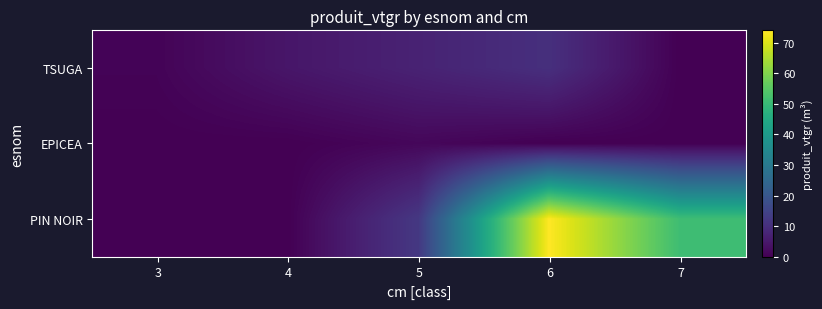

What is the total value across all series at 7?

51.1